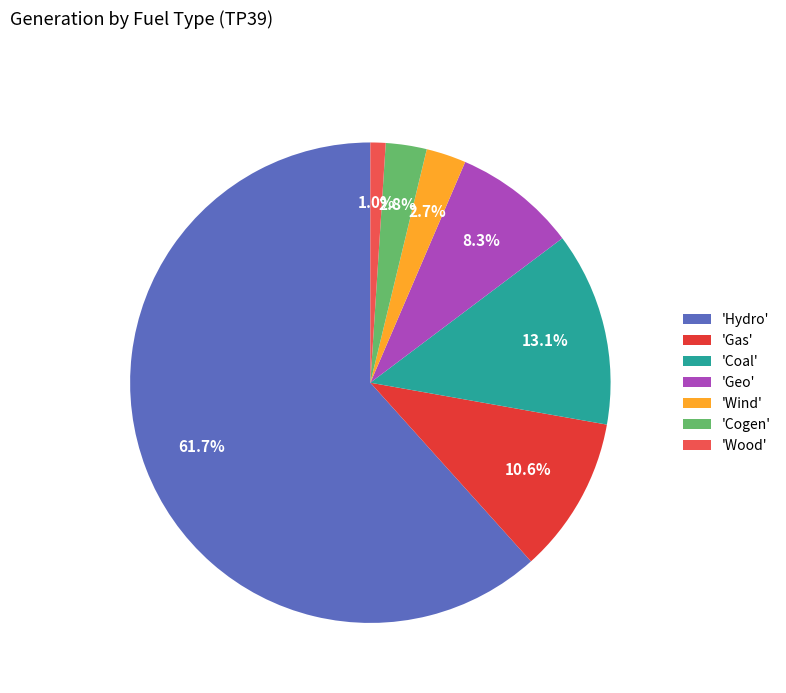

Count the number of slices in the pie.

7